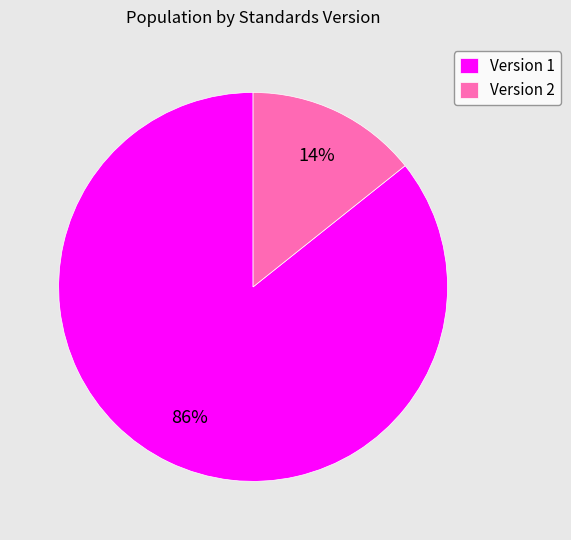

Rank the categories by value from highest to lowest.

Version 1, Version 2